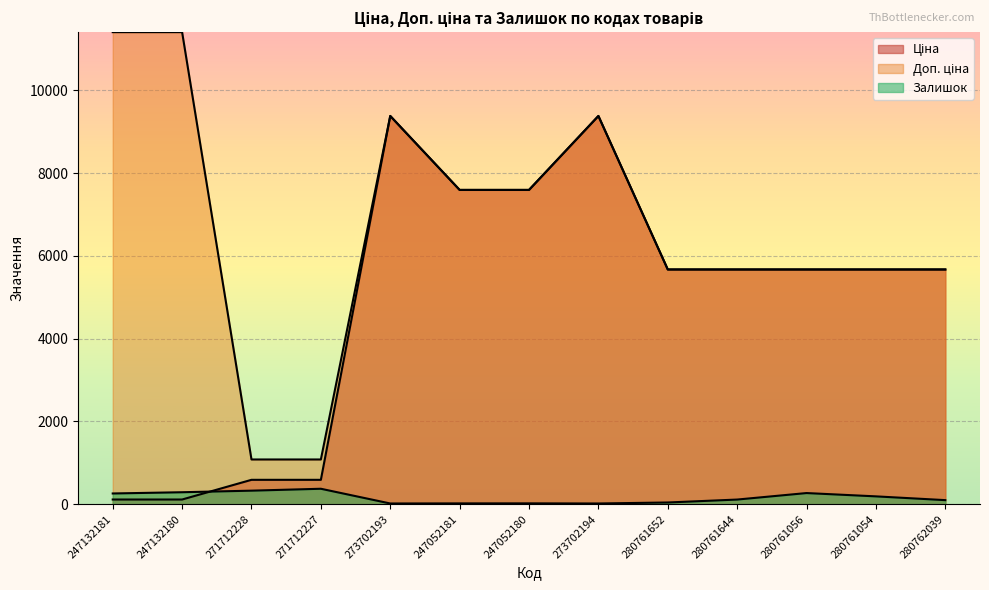

Is the value of Залишок at 247052181 greater than the value of Ціна at 273702194?

No